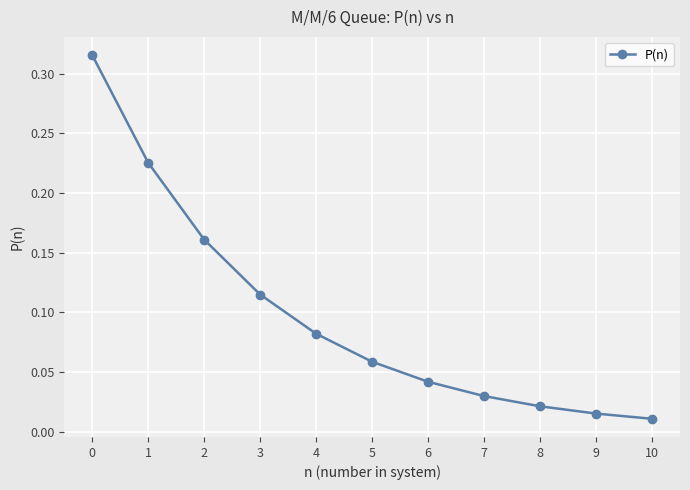

What is the sum of all values?

1.1